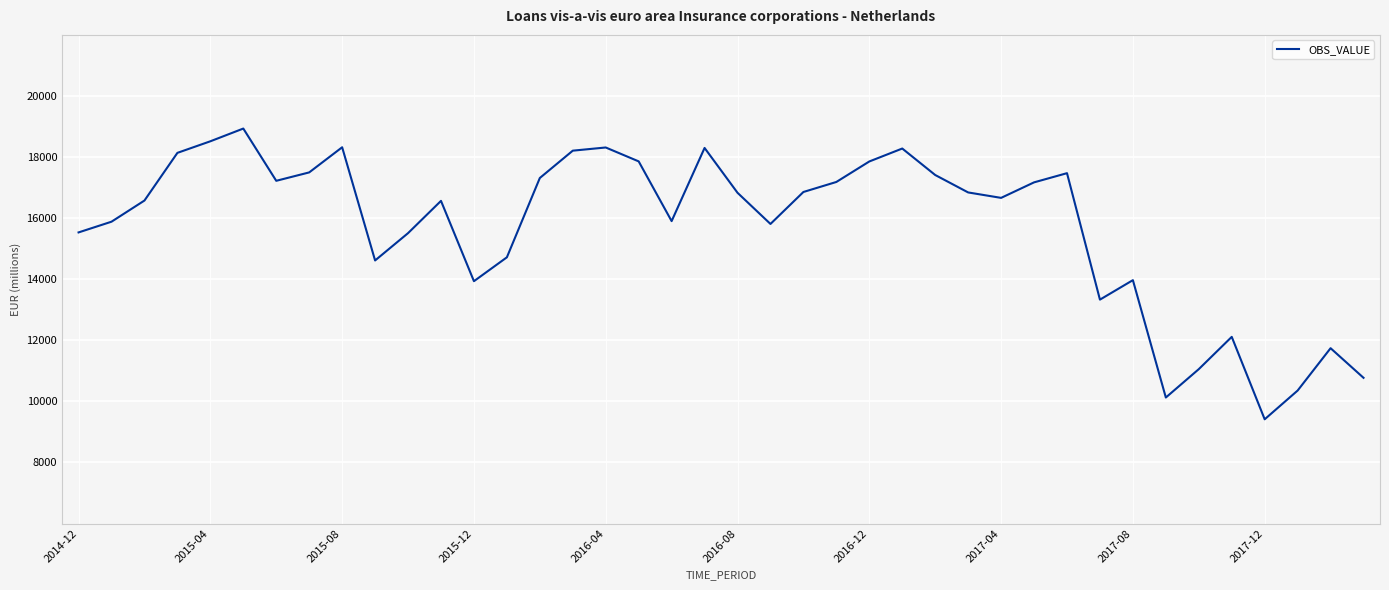

What is the minimum value shown in the chart?

9413